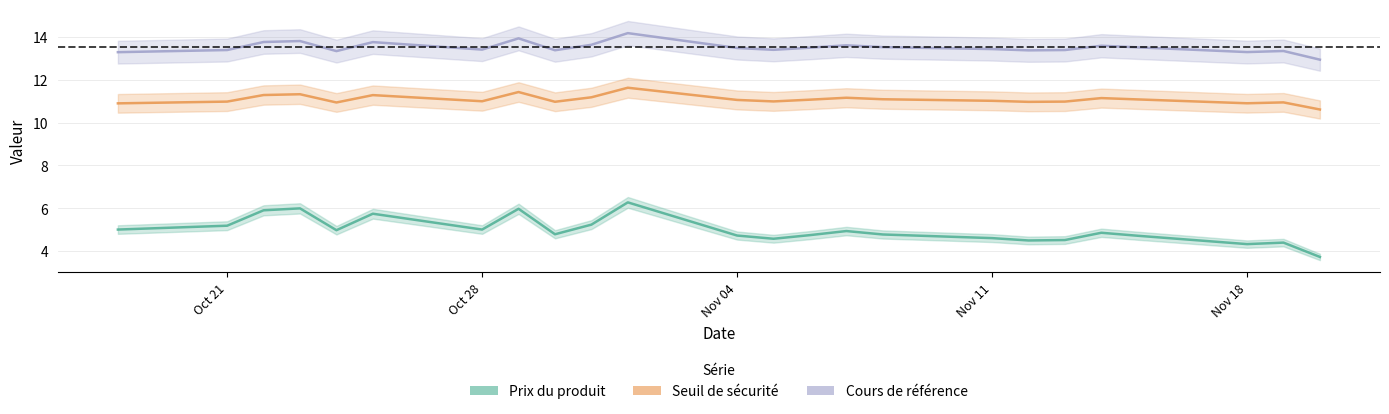

True or false: Prix du produit has more than 0 interior local peaks.

True